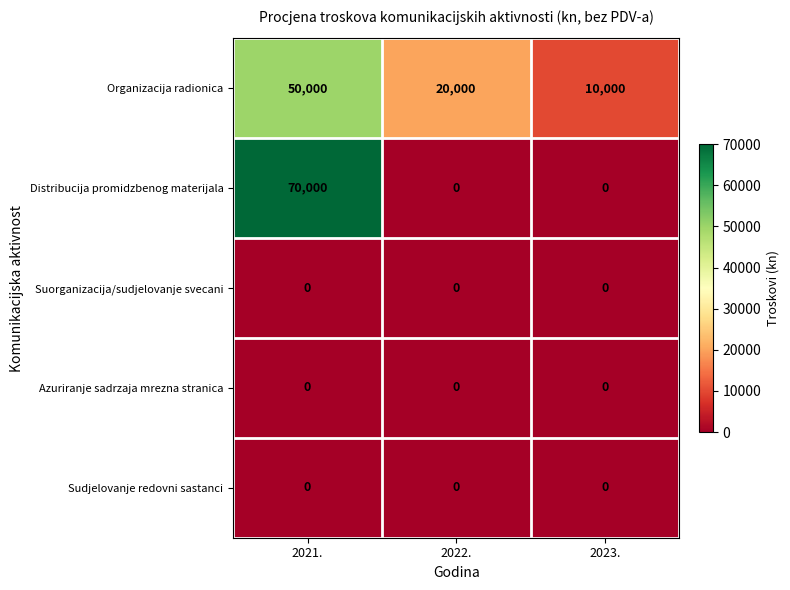

Is it true that Organizacija radionica equals 10000 at 2023.?

True